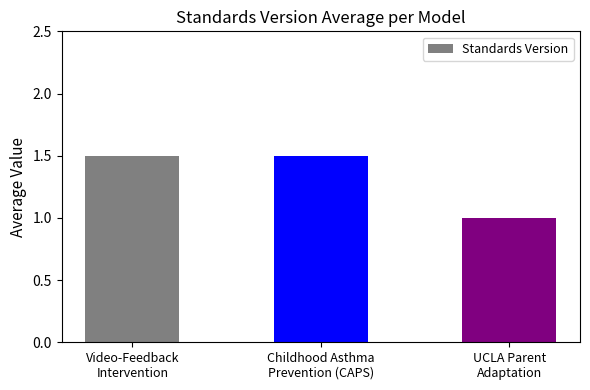

Reading left to right, transcribe all the data shown in this chart.

1.5	1.5	1.0